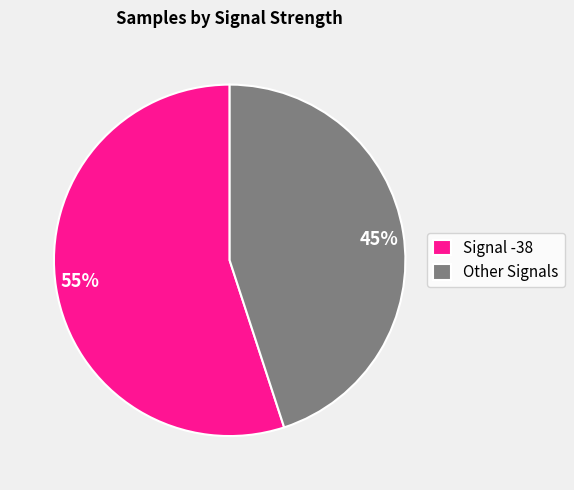

Which has a higher value, Signal -38 or Other Signals?

Signal -38